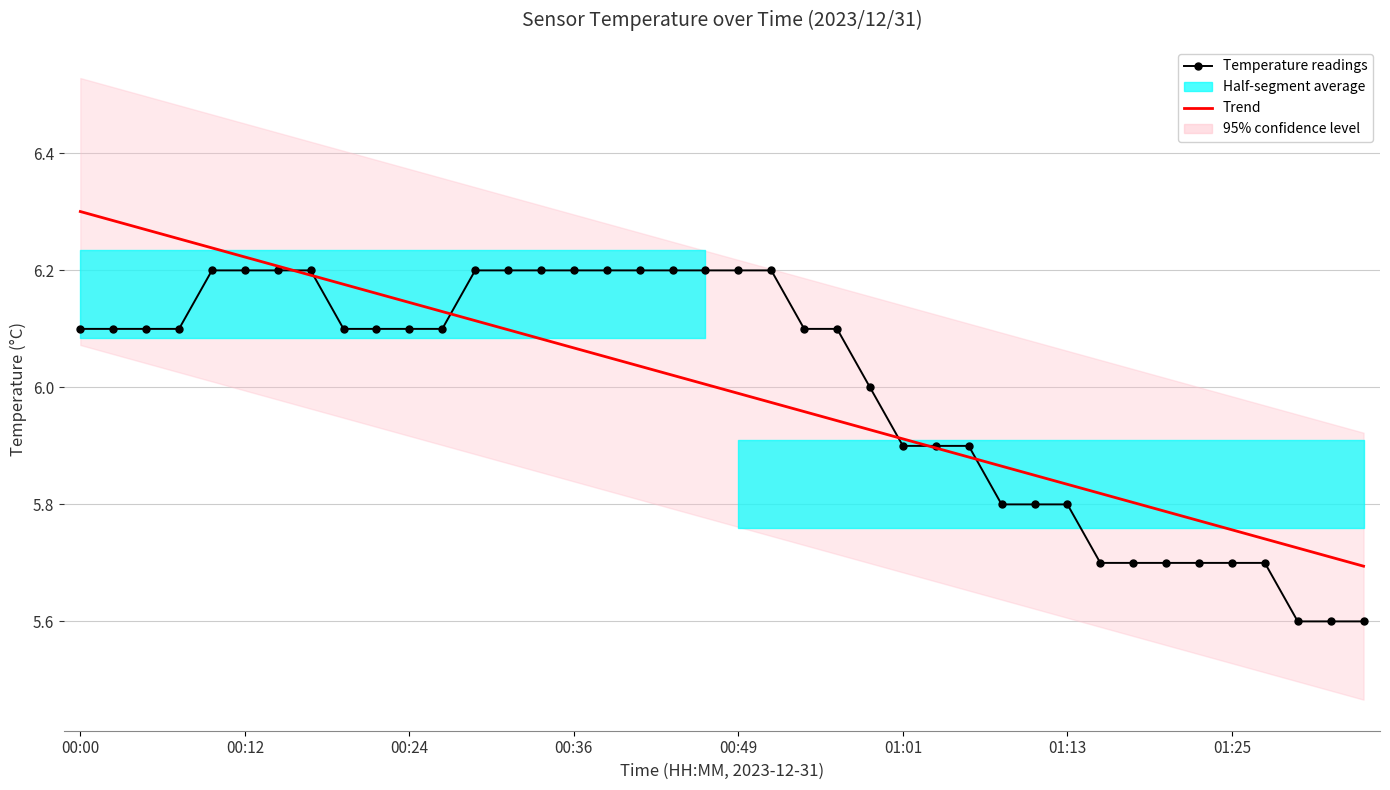

At how many categories does at least one series exceed 6?

24